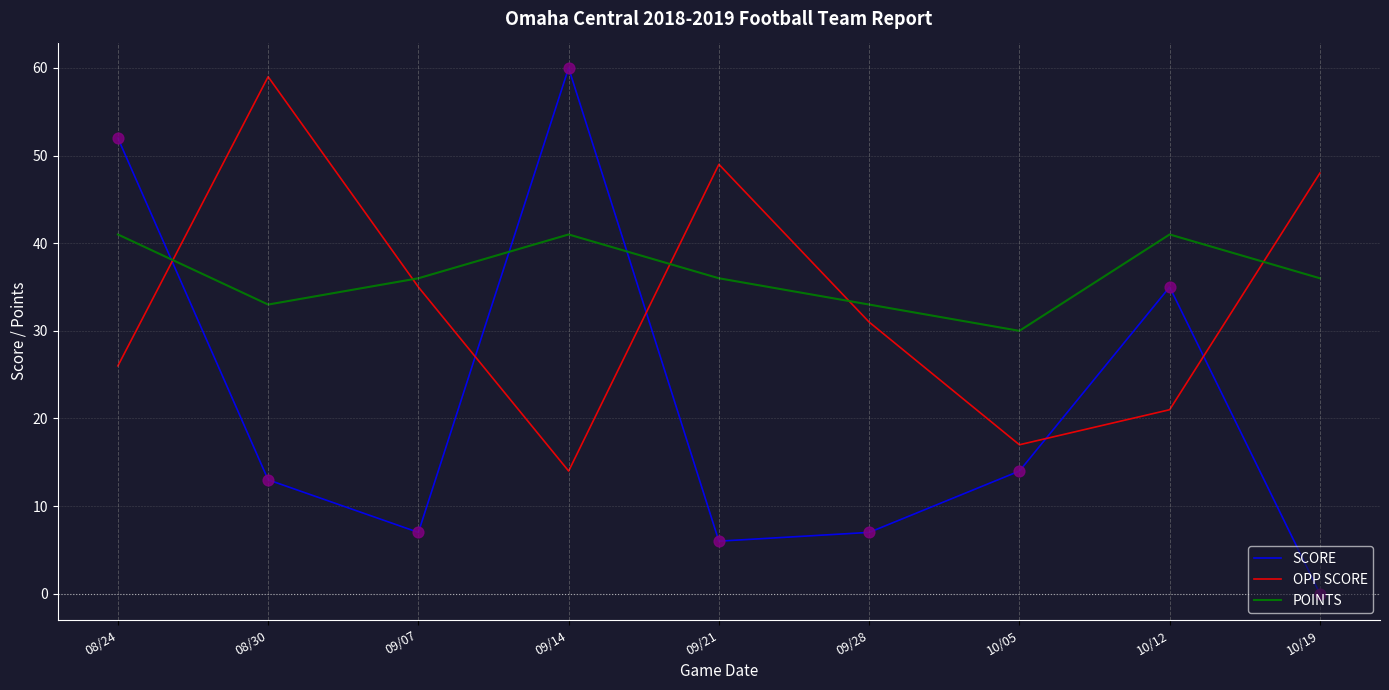

What is the total value across all series at 08/30?

105